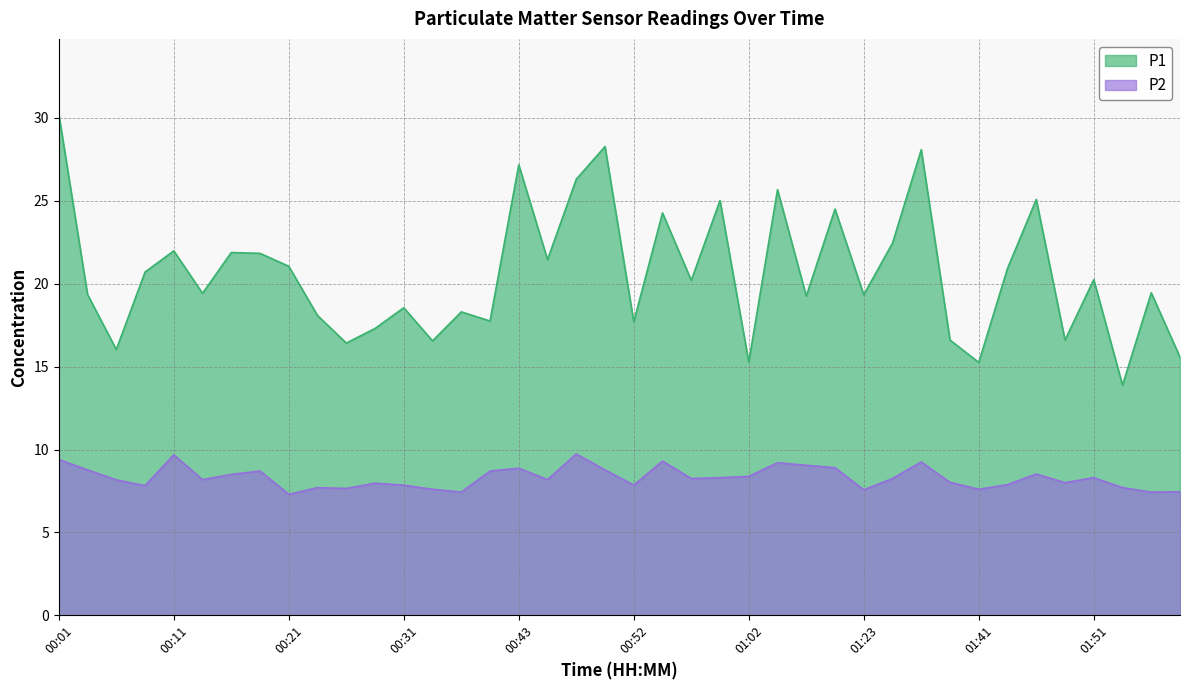

Reading left to right, list all the values displayed in this chart.

P1: 00:01=30.2	00:04=19.4	00:06=16.0	00:09=20.7	00:11=22.0	00:13=19.4	00:16=21.9	00:18=21.8	00:21=21.1	00:23=18.1	00:26=16.4	00:28=17.3	00:31=18.6	00:33=16.6	00:38=18.3	00:40=17.8	00:43=27.2	00:45=21.4	00:48=26.3	00:50=28.3	00:52=17.7	00:55=24.3	00:57=20.2	01:00=25.0	01:02=15.3	01:05=25.7	01:07=19.2	01:09=24.5	01:23=19.3	01:25=22.4	01:28=28.1	01:33=16.6	01:41=15.2	01:44=20.9	01:46=25.1	01:49=16.6	01:51=20.2	01:53=13.9	01:56=19.4	01:58=15.6
P2: 00:01=9.4	00:04=8.8	00:06=8.2	00:09=7.8	00:11=9.7	00:13=8.2	00:16=8.5	00:18=8.7	00:21=7.3	00:23=7.7	00:26=7.7	00:28=8.0	00:31=7.8	00:33=7.6	00:38=7.4	00:40=8.7	00:43=8.9	00:45=8.2	00:48=9.7	00:50=8.8	00:52=7.8	00:55=9.3	00:57=8.2	01:00=8.3	01:02=8.4	01:05=9.2	01:07=9.1	01:09=8.9	01:23=7.6	01:25=8.2	01:28=9.2	01:33=8.0	01:41=7.6	01:44=7.9	01:46=8.5	01:49=8.0	01:51=8.3	01:53=7.7	01:56=7.4	01:58=7.5